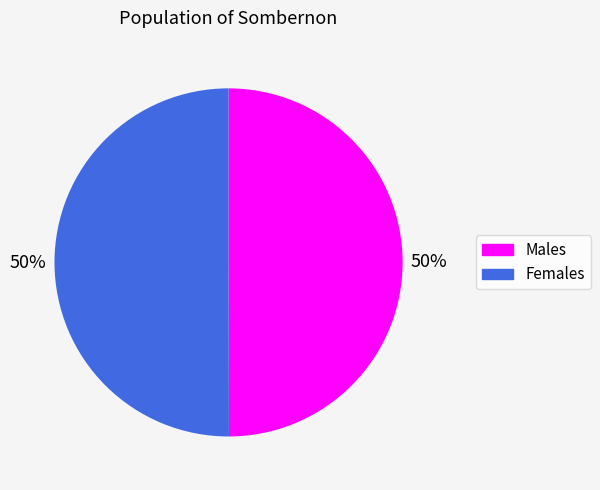

To the nearest percent, what is the combined percentage of Males and Females?

100%